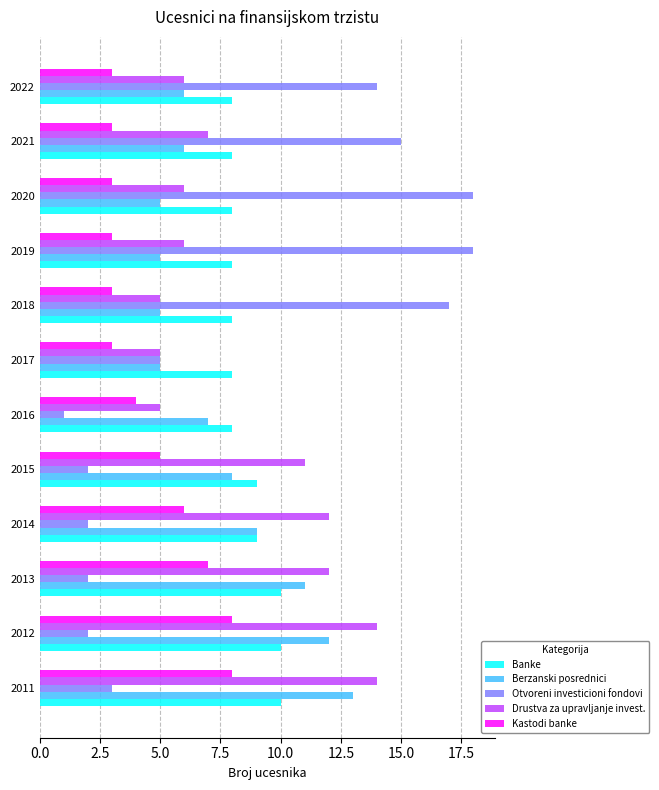

What is the difference between the maximum and minimum values in the Drustva za upravljanje invest. series?

9